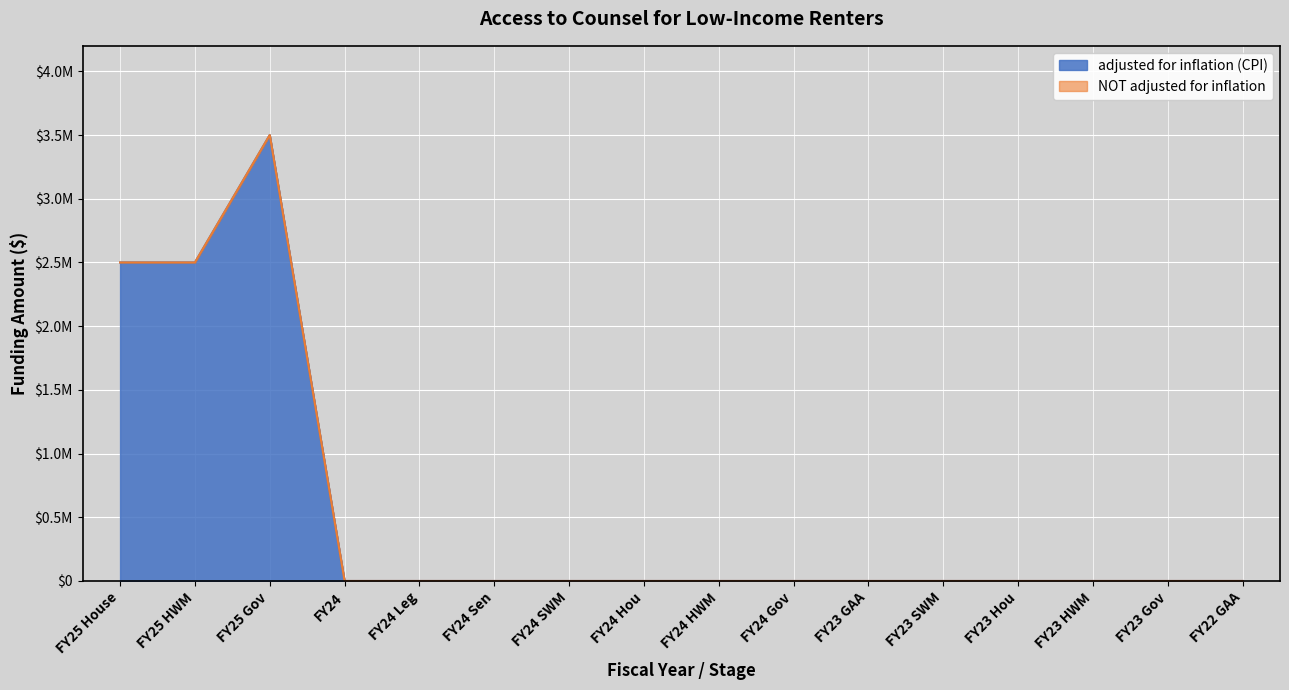

What are all the series names shown in the legend?

adjusted for inflation (CPI), NOT adjusted for inflation